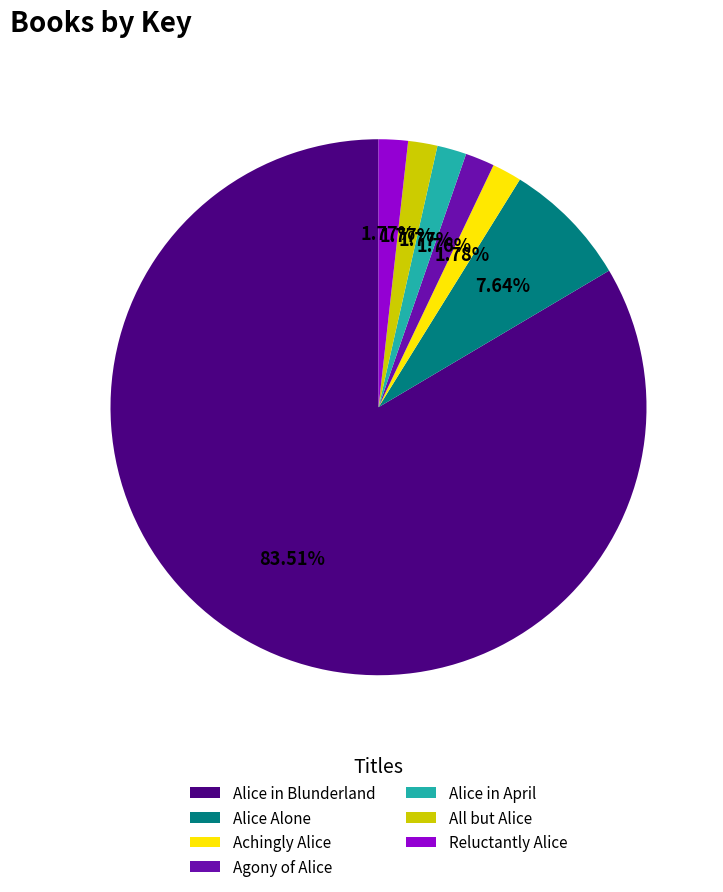

How many slices are in this pie chart?

7